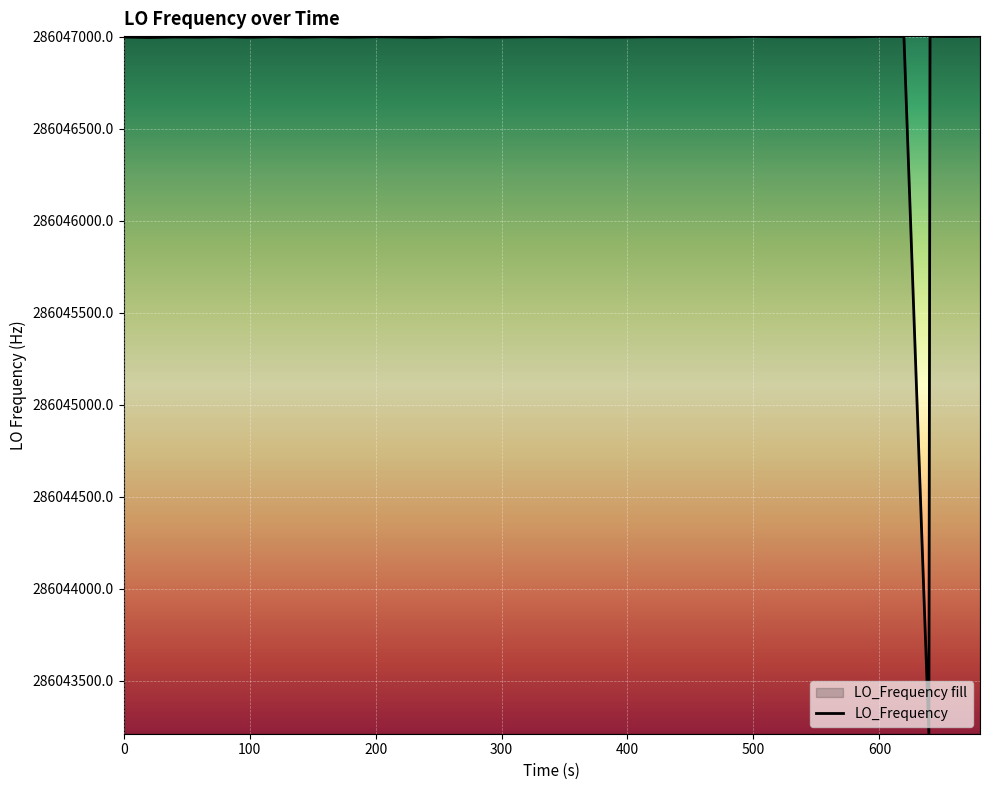

What is the minimum value shown in the chart?

286043213.5